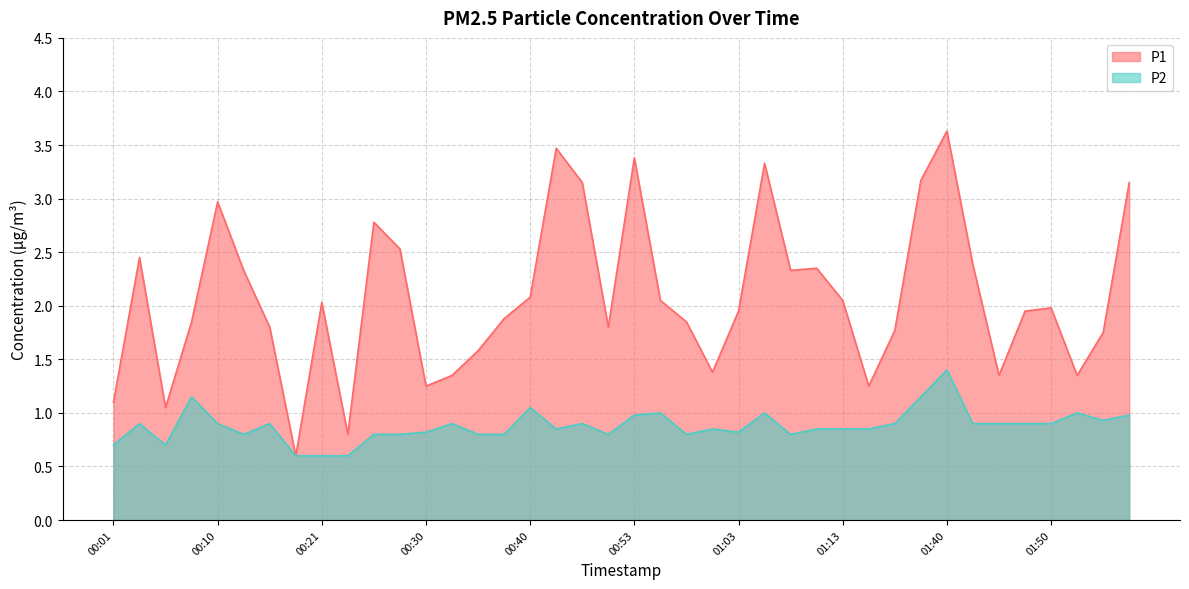

Which series has the widest spread of values?

P1